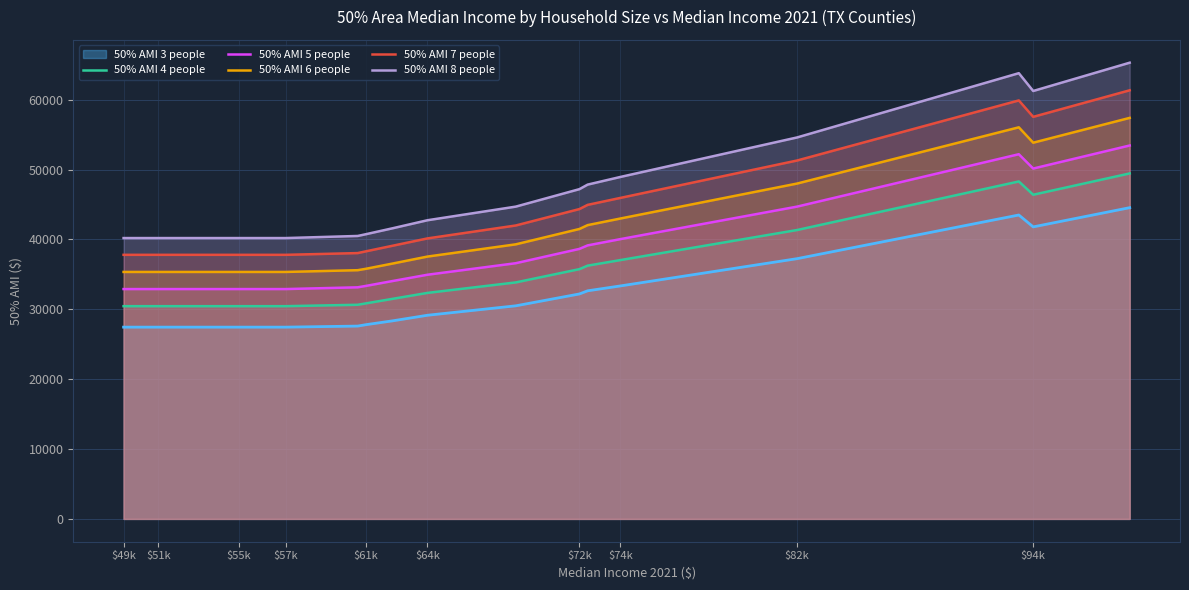

At which category does the chart reach its minimum across all series?

$49k